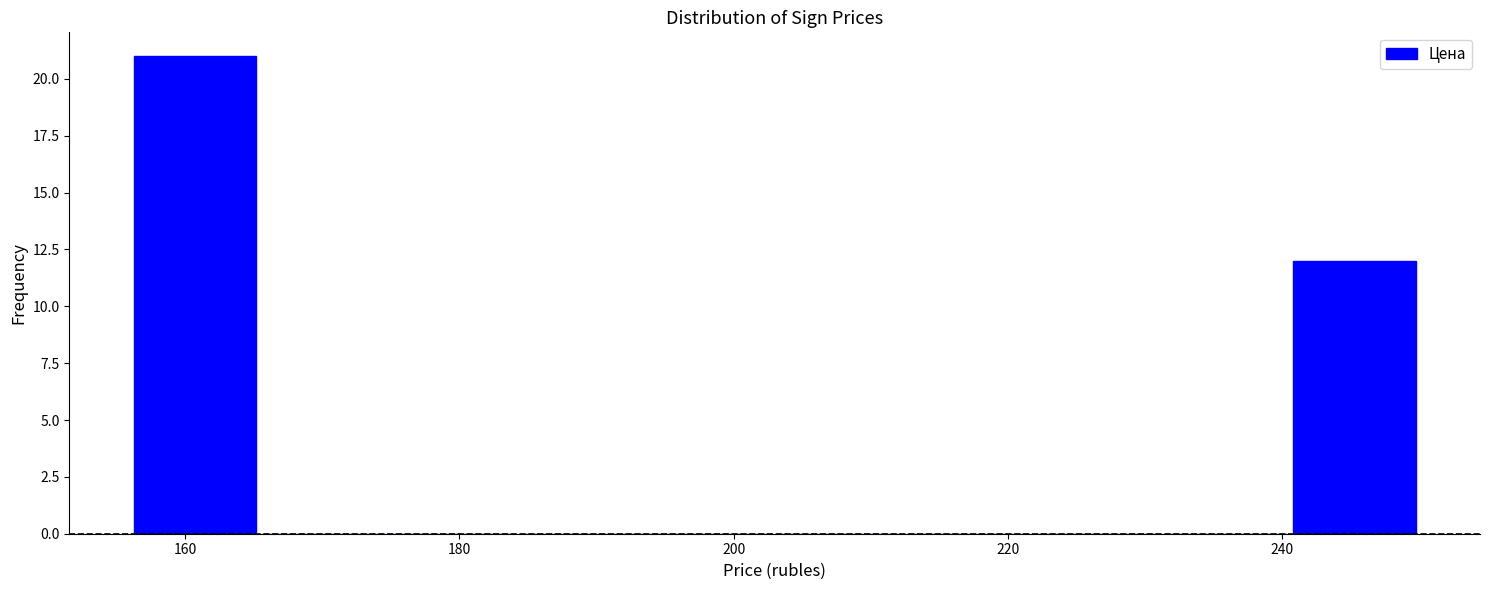

What is the height of the bar covering 156.0 to 165.4 on the x-axis? Neither the bar edges nor the heights are printed on the chart, so give them approximately, as read against the axes.

21